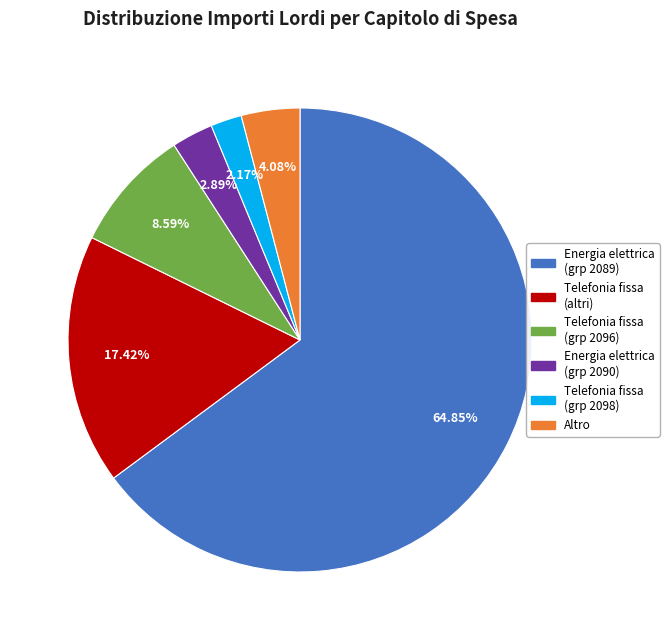

Is there a majority slice in this chart?

Yes